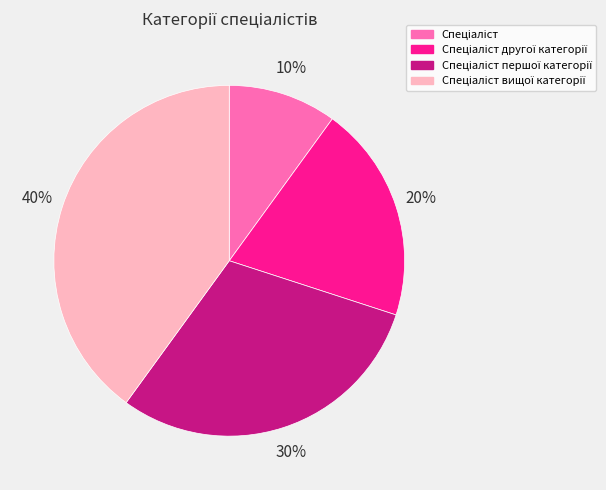

Is there a majority slice in this chart?

No